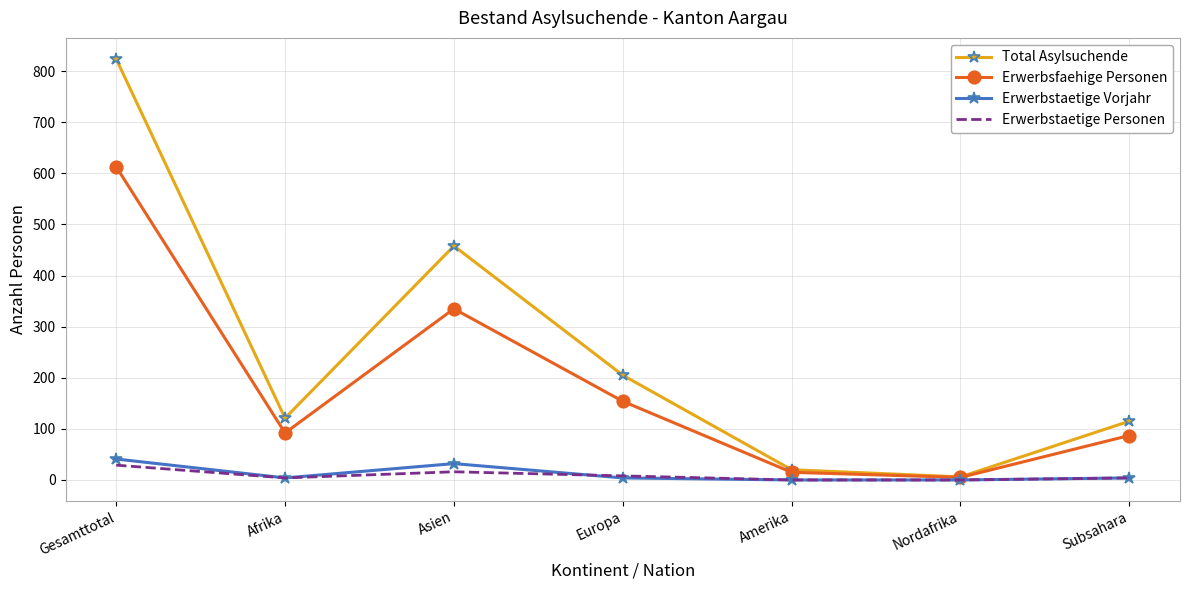

What is the difference between the maximum and minimum values in the Erwerbstaetige Personen series?

29